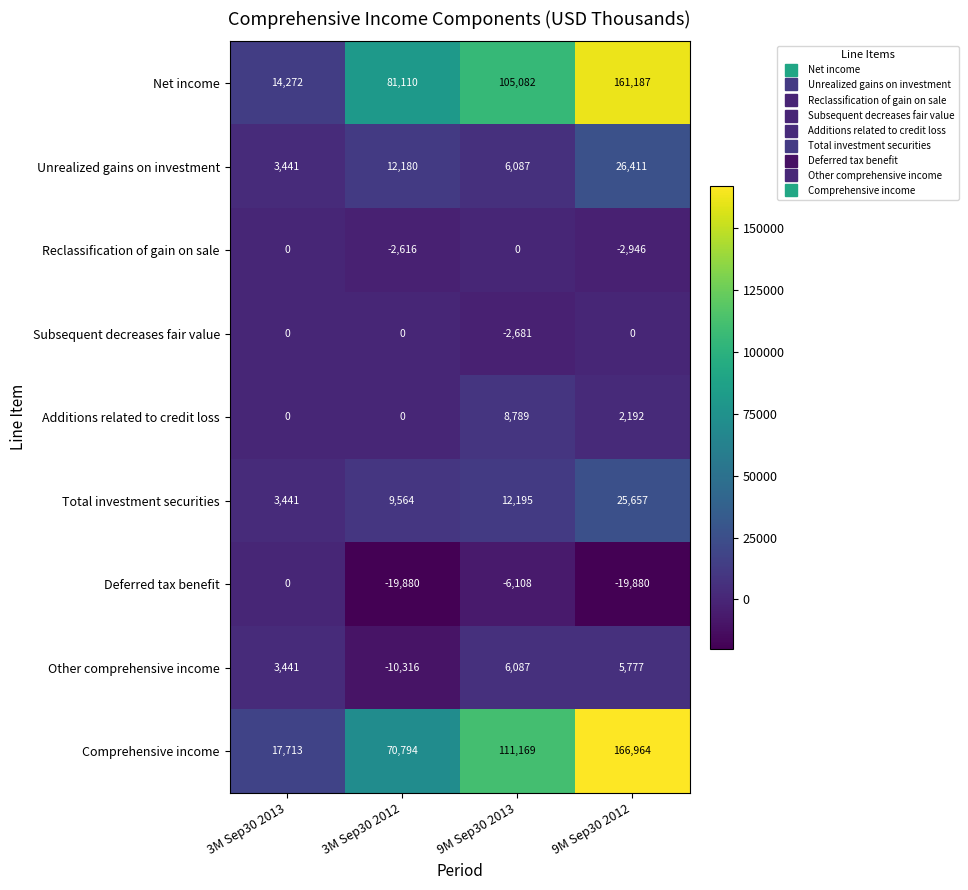

Between 3M Sep30 2012 and 9M Sep30 2013, which series saw the biggest shift?

Comprehensive income